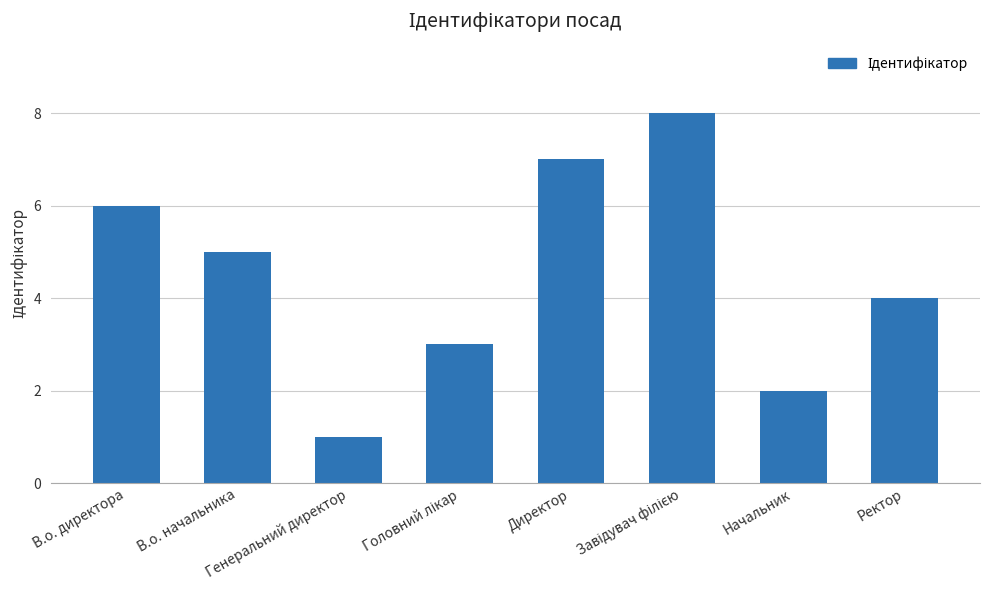

What is the label of the 2nd bar from the right?

Начальник